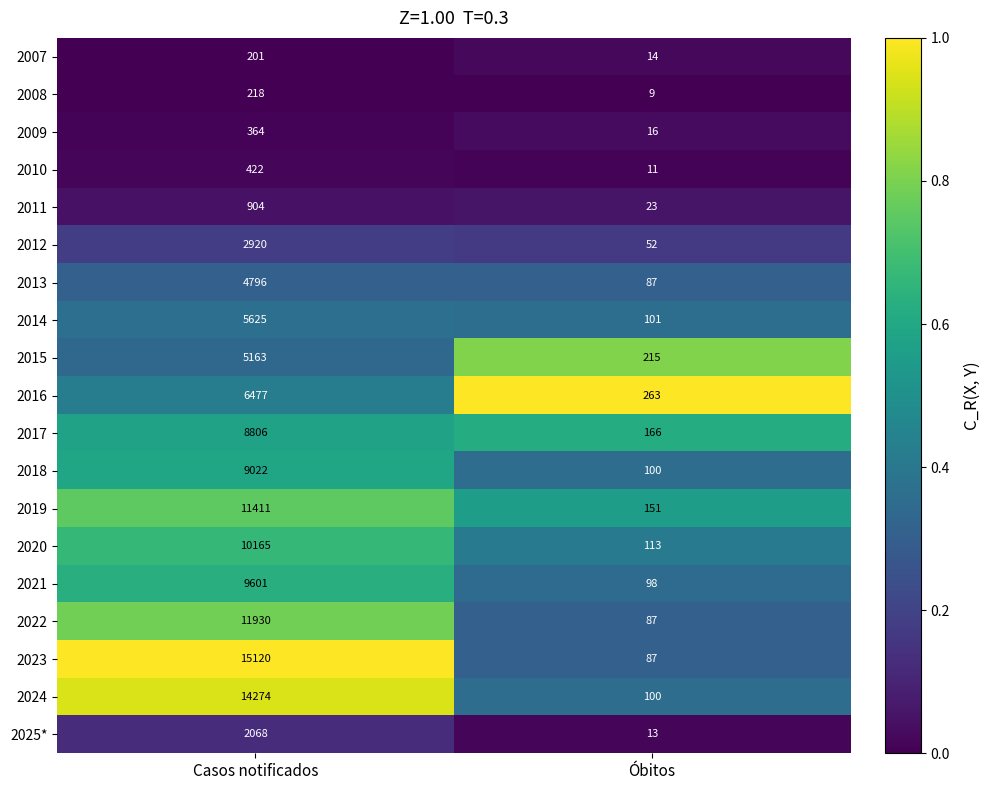

Which series has the widest spread of values?

2023